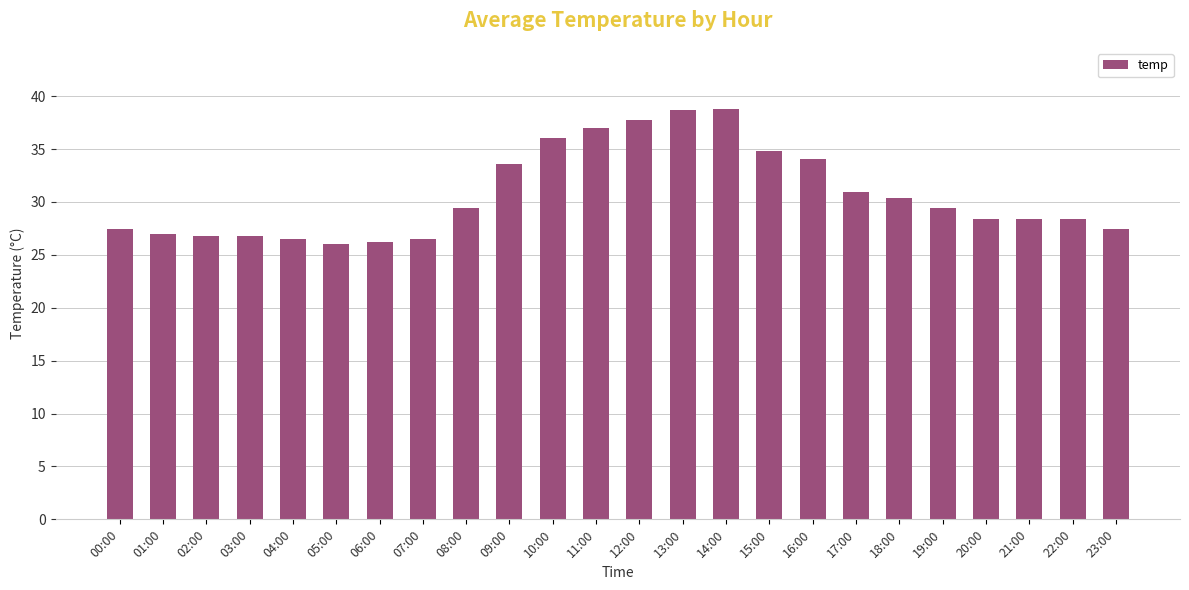

How many distinct data groups are displayed?

1